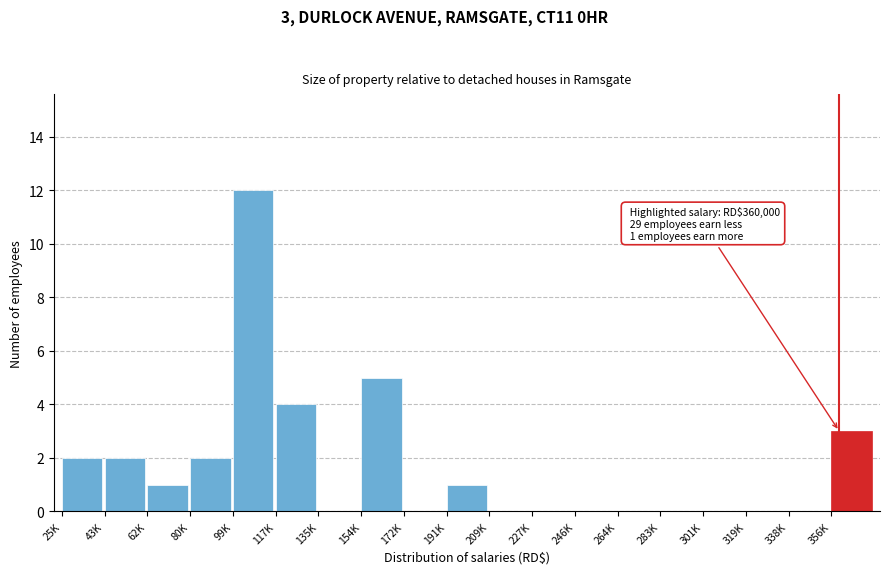

Reading right to left, extract all data points from this chart.

356K=3	338K=0	319K=0	301K=0	283K=0	264K=0	246K=0	227K=0	209K=0	191K=1	172K=0	154K=5	135K=0	117K=4	99K=12	80K=2	62K=1	43K=2	25K=2